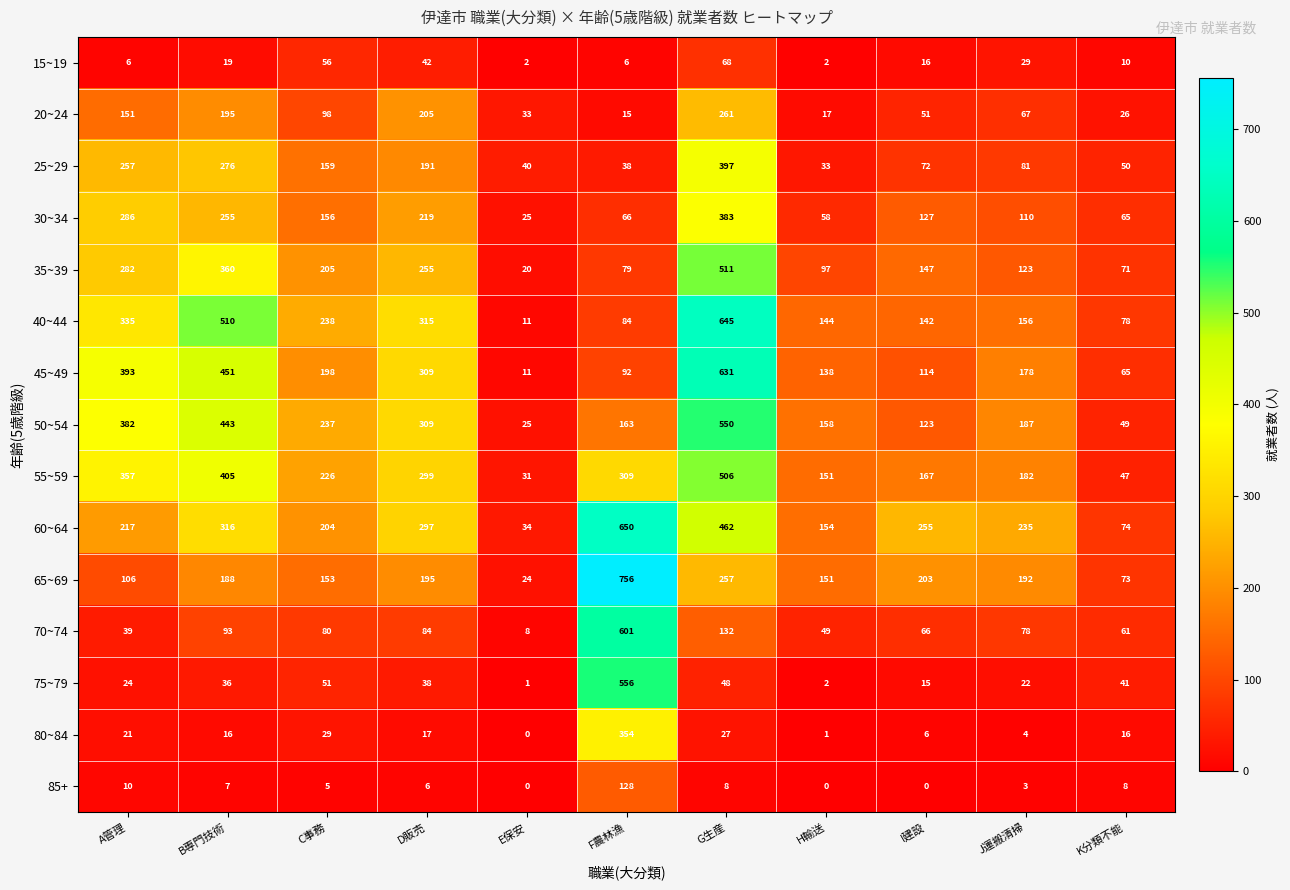

What is the difference between the 35~39 values at J運搬清掃 and I建設?

24